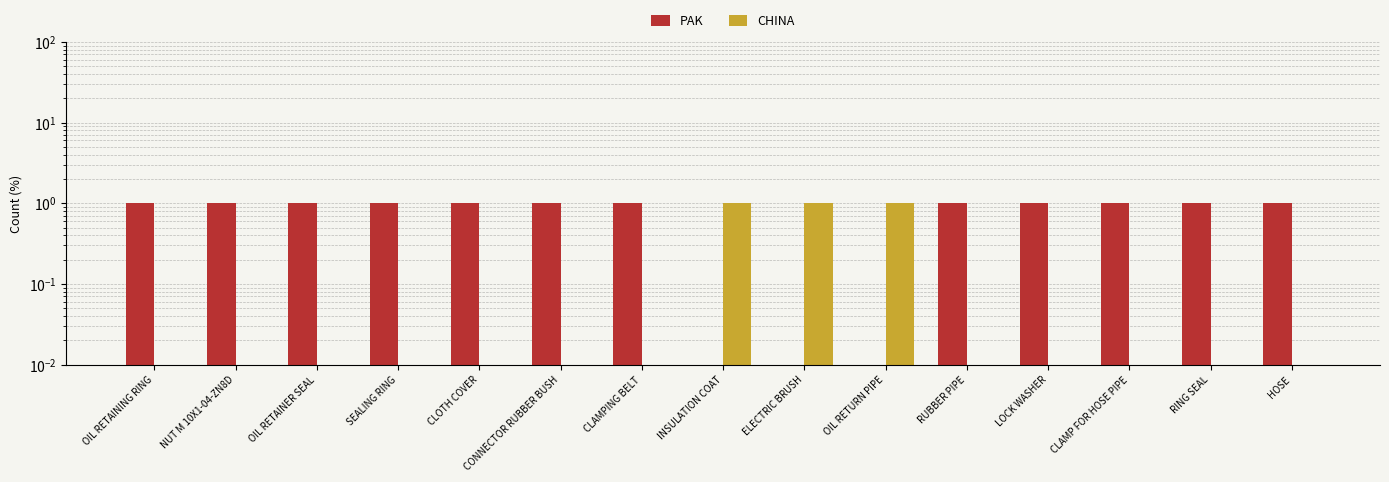

Reading left to right, transcribe all the data shown in this chart.

PAK: 1	1	1	1	1	1	1	0	0	0	1	1	1	1	1
CHINA: 0	0	0	0	0	0	0	1	1	1	0	0	0	0	0